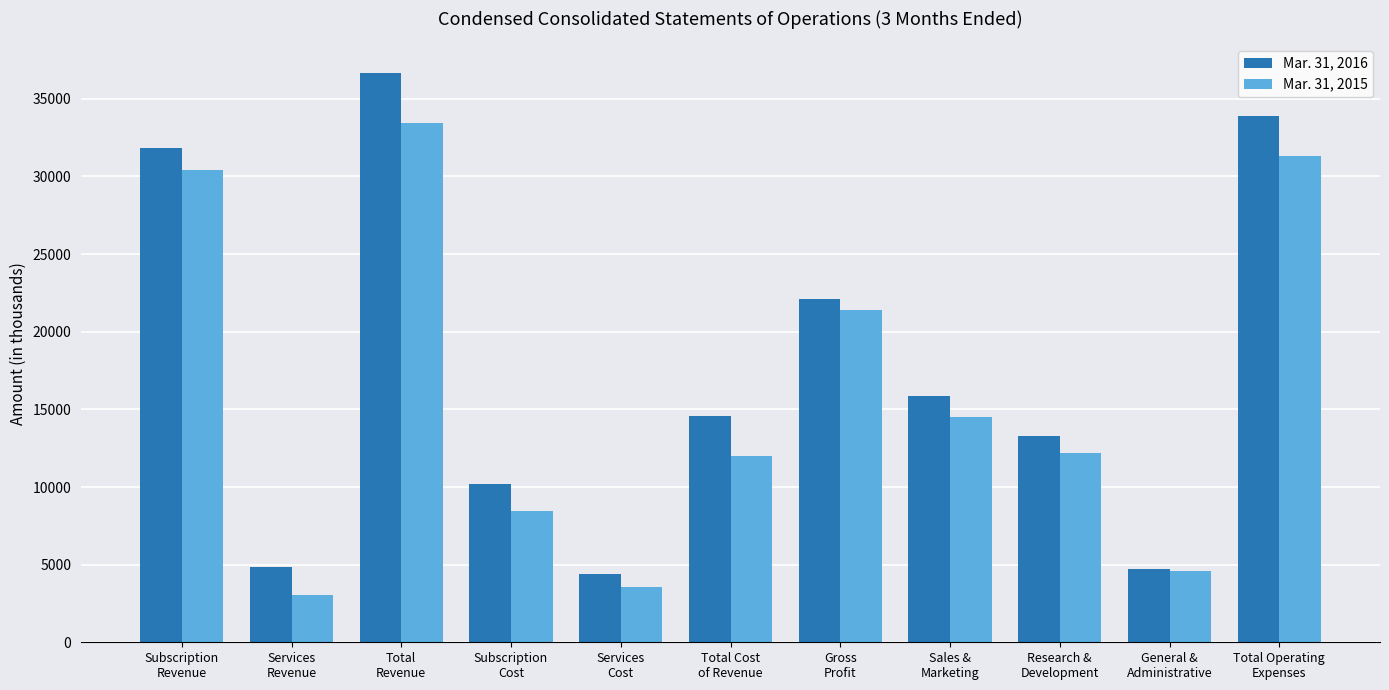

Which series has the widest spread of values?

Mar. 31, 2016